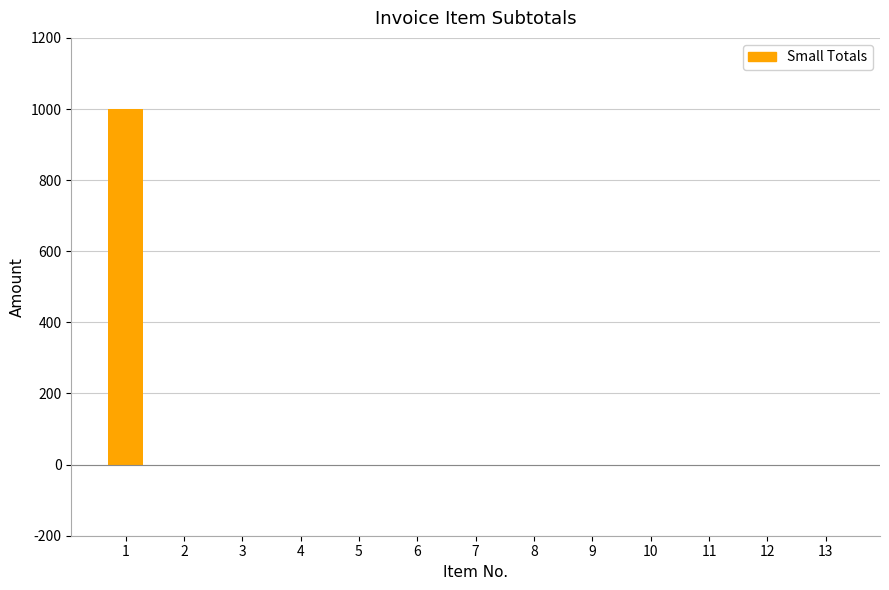

True or false: the data shows -631 at 2.

False